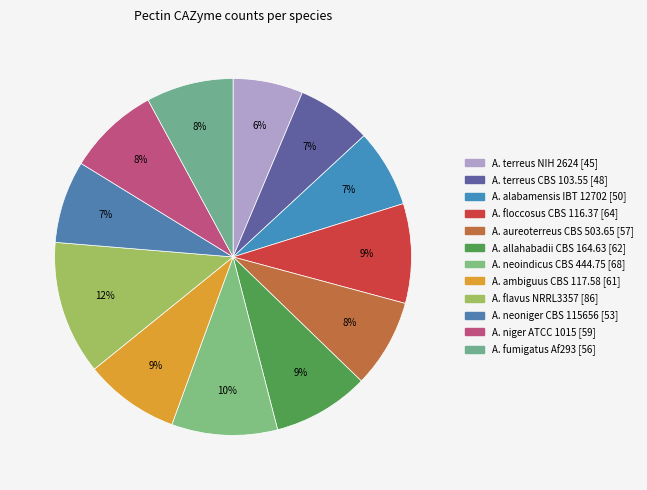

What is the change in value from A. floccosus CBS 116.37 to A. flavus NRRL3357?

+22